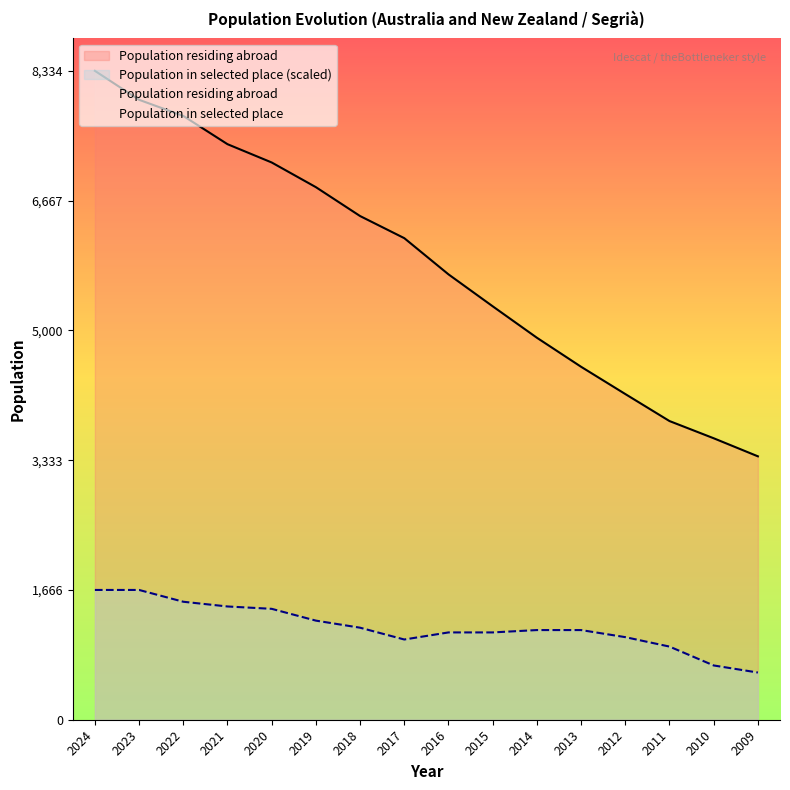

What is the value of the Population in selected place point at the 13th from the left?

1060.7